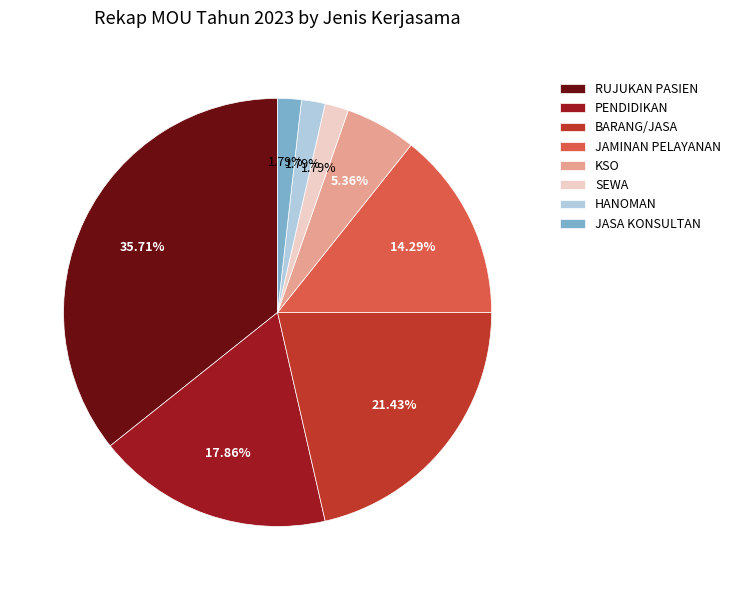

Does any single category account for the majority?

No